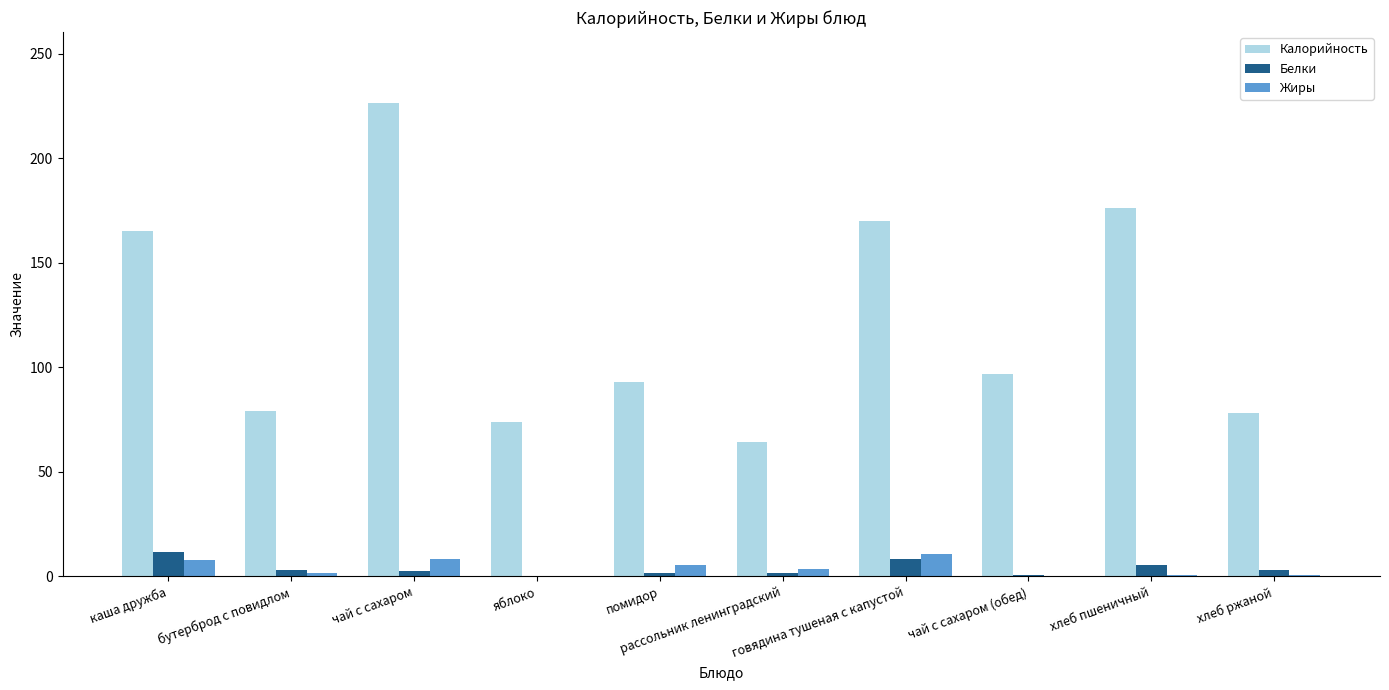

Which series has the largest total across all categories?

Калорийность